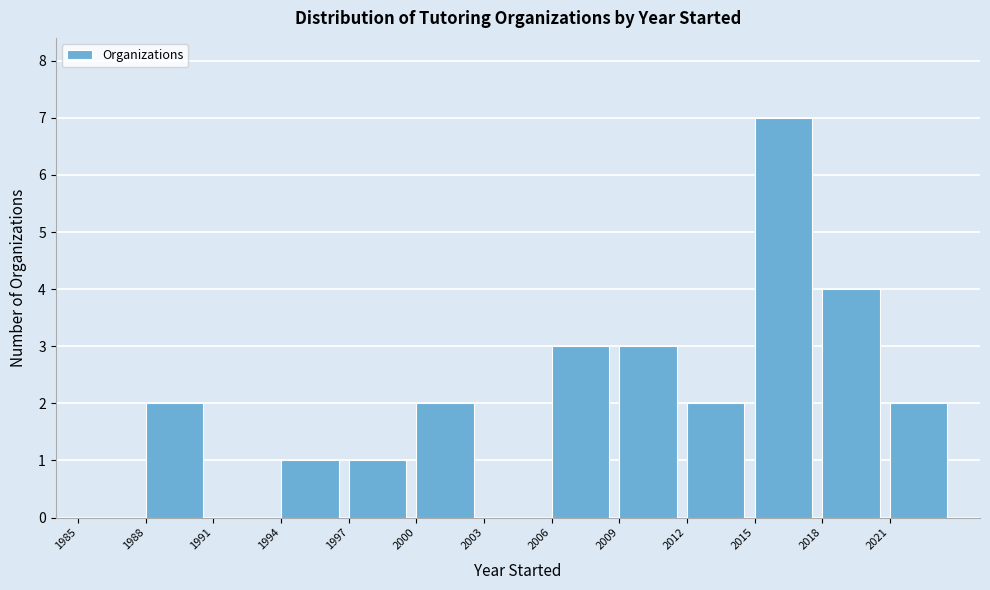

How tall is the bar that spans 2000 to 2003 on the x-axis? The values are not printed on the chart, so give them approximately, as read against the axis.

2